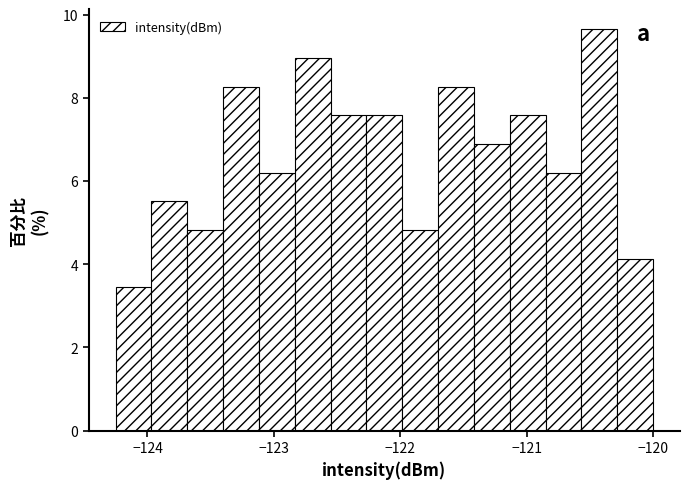

Read against the x-axis, roughly where is the centre of the tallest bar?

-120.4